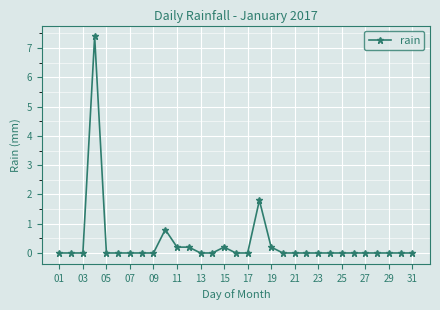

What is the maximum value shown in the chart?

7.4